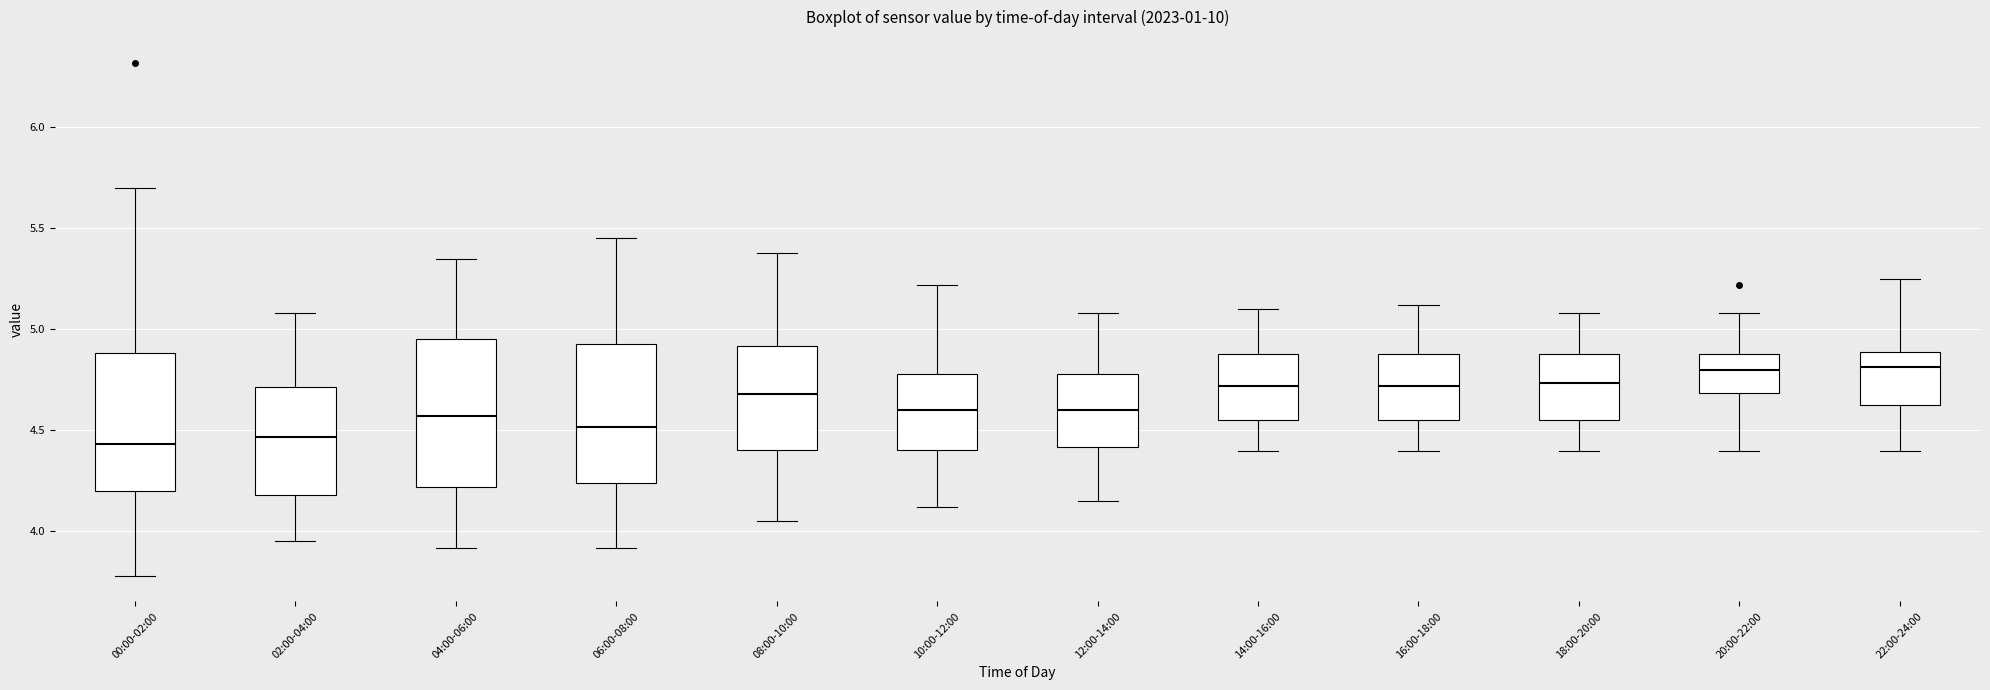

Reading left to right, read every box against the y-axis: the position of its median line, the range the box covers, and the ends of its whiskers. The values are not printed on the chart, so give them approximately, as read against the axis.

00:00-02:00: median 4.45, box 4.20 to 4.90, whiskers 3.80 to 5.70
02:00-04:00: median 4.45, box 4.20 to 4.70, whiskers 3.95 to 5.10
04:00-06:00: median 4.55, box 4.20 to 4.95, whiskers 3.90 to 5.35
06:00-08:00: median 4.50, box 4.25 to 4.95, whiskers 3.90 to 5.45
08:00-10:00: median 4.70, box 4.40 to 4.90, whiskers 4.05 to 5.40
10:00-12:00: median 4.60, box 4.40 to 4.80, whiskers 4.10 to 5.20
12:00-14:00: median 4.60, box 4.40 to 4.80, whiskers 4.15 to 5.10
14:00-16:00: median 4.70, box 4.55 to 4.90, whiskers 4.40 to 5.10
16:00-18:00: median 4.70, box 4.55 to 4.90, whiskers 4.40 to 5.10
18:00-20:00: median 4.75, box 4.55 to 4.90, whiskers 4.40 to 5.10
20:00-22:00: median 4.80, box 4.70 to 4.90, whiskers 4.40 to 5.10
22:00-24:00: median 4.80, box 4.65 to 4.90, whiskers 4.40 to 5.25